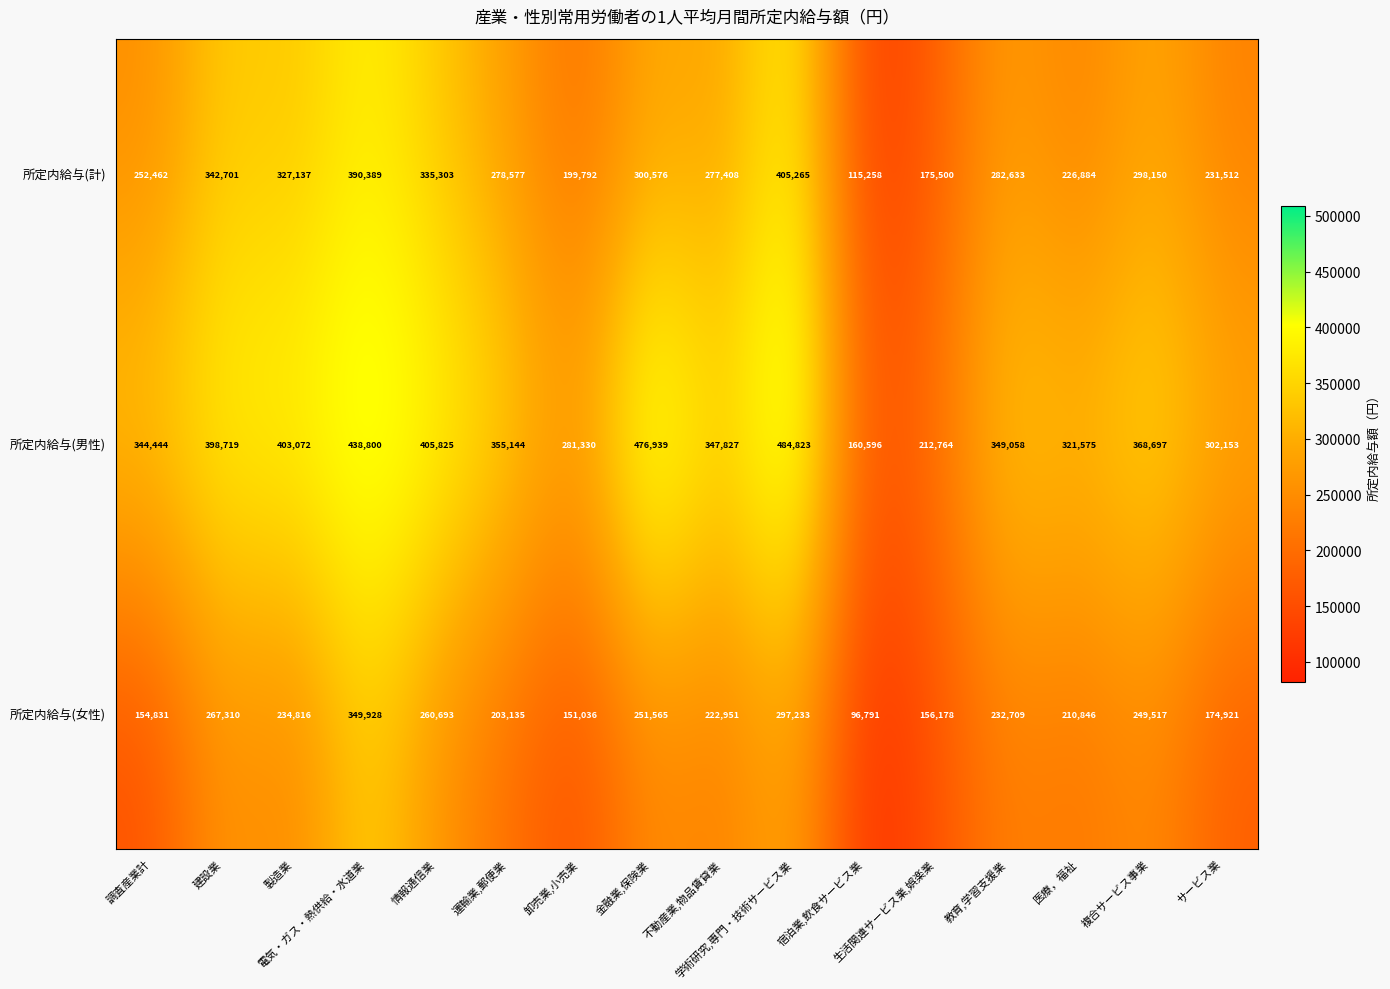

What is the difference between the maximum and minimum values in the 所定内給与(男性) series?

324227